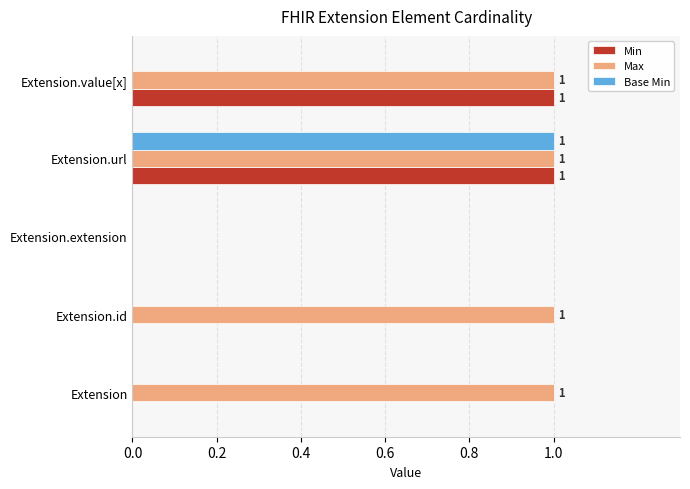

The Base Min series shows 1 at Extension.url. True or false?

True